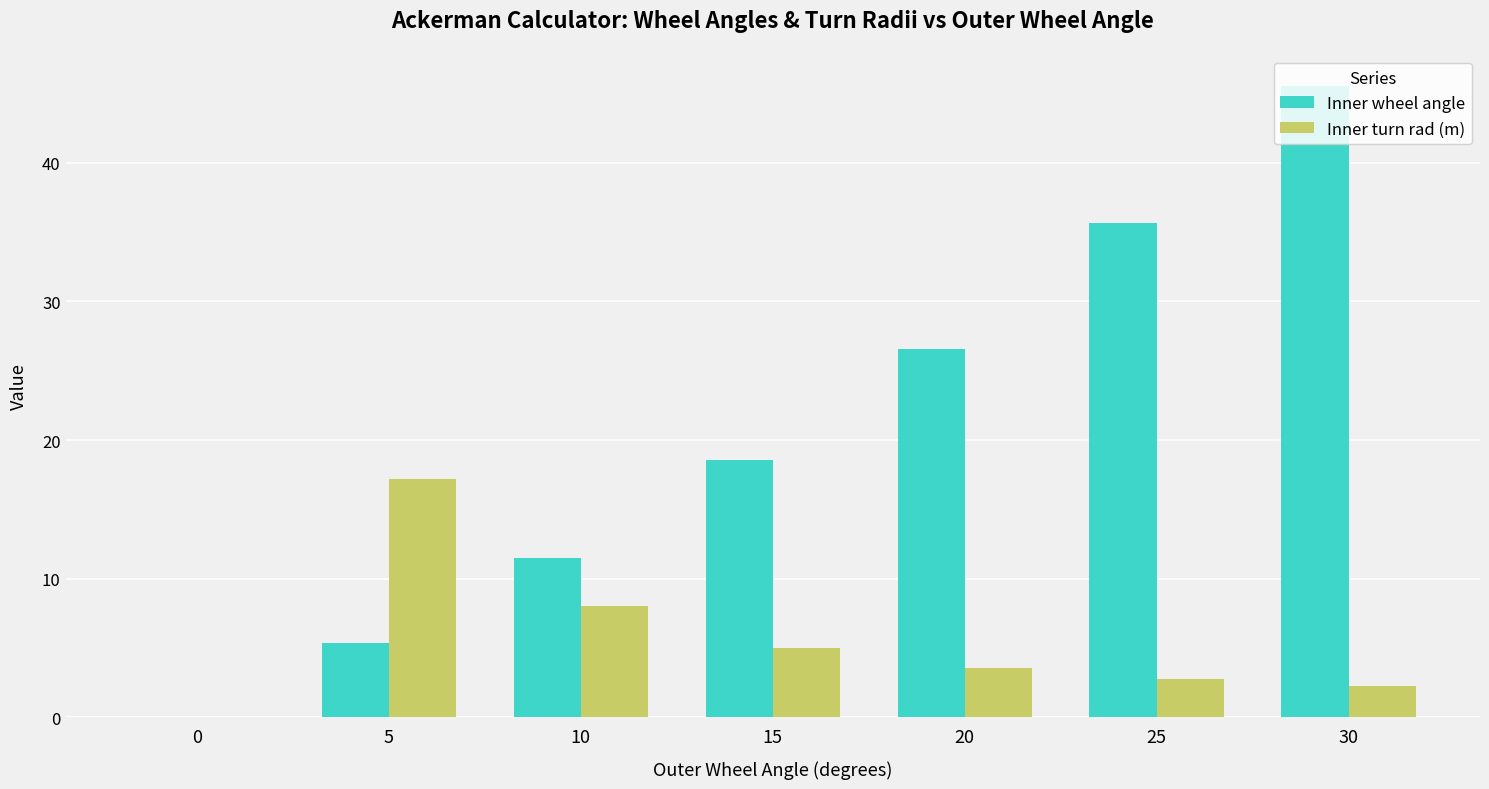

Which series has the largest total across all categories?

Inner wheel angle